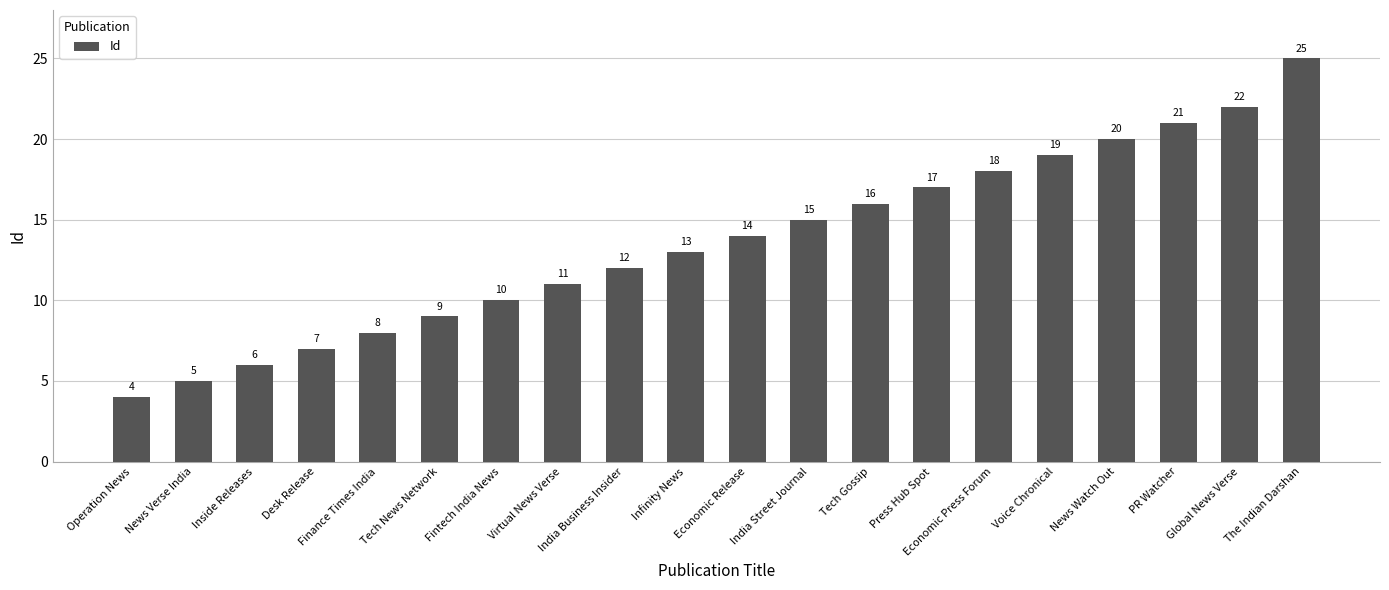

What is the label of the 16th bar from the right?

Finance Times India